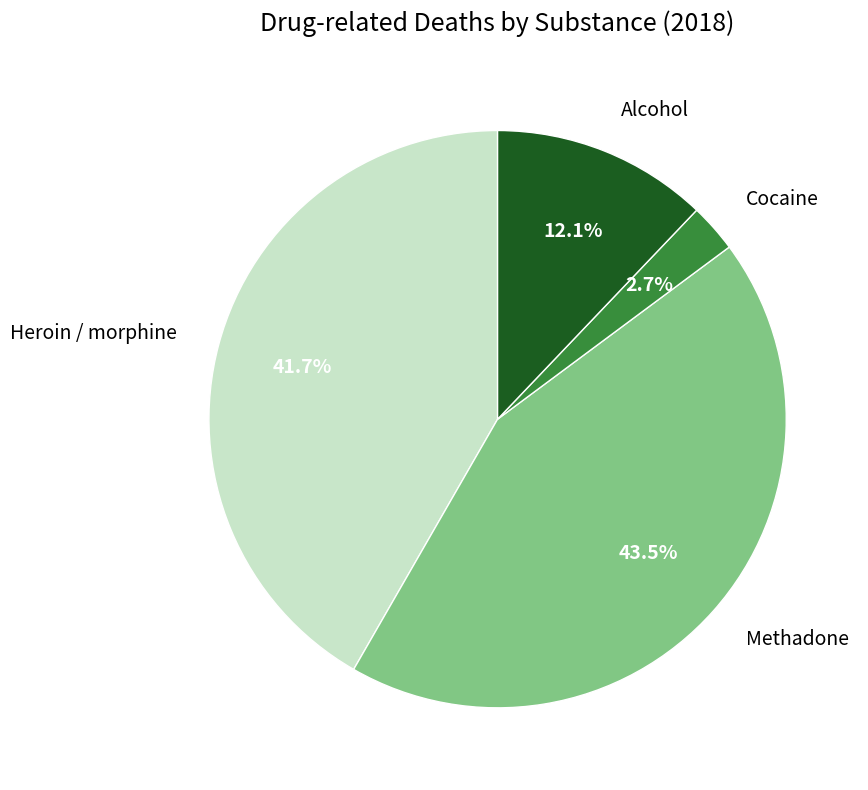

Which category has the smallest portion of the pie?

Cocaine